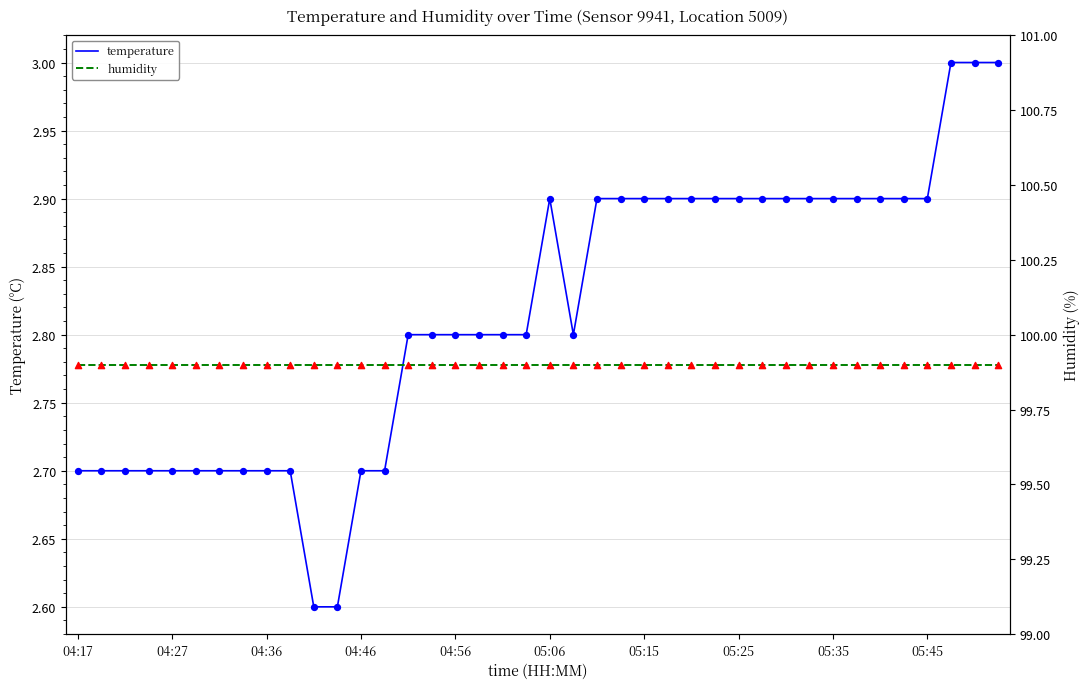

Which series reaches the maximum Y coordinate?

humidity